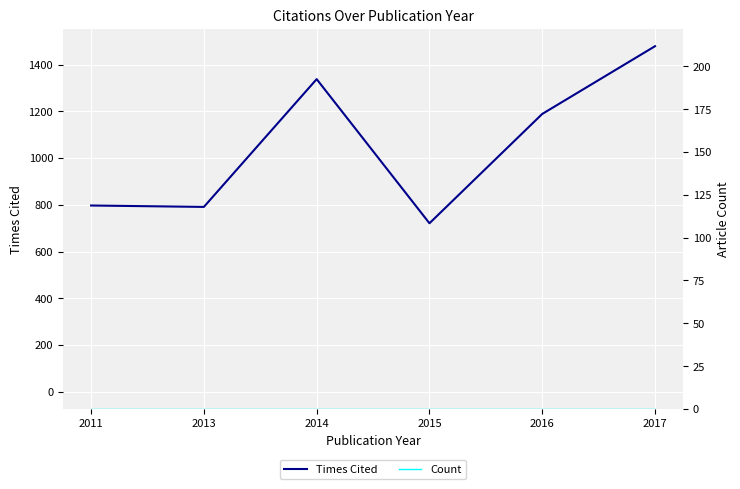

Does the chart display data point markers on the line(s)?

No